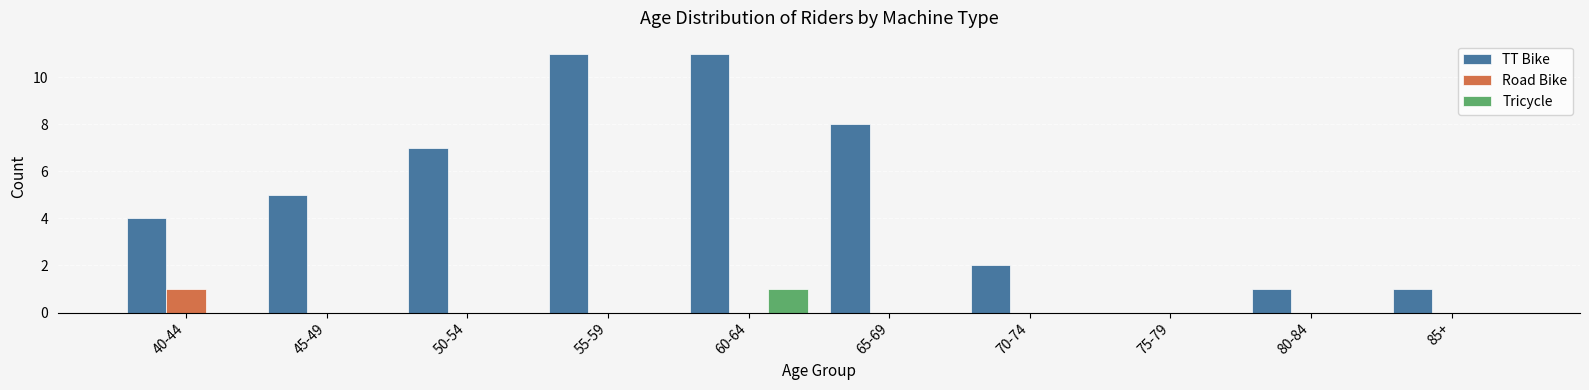

At which label does Tricycle reach its peak?

60-64